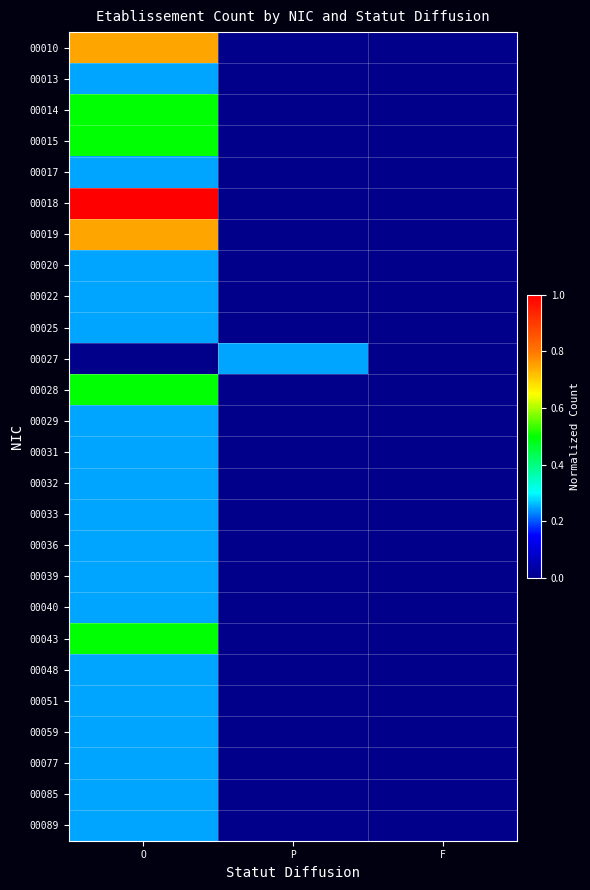

Reading right to left, extract all data points from this chart.

00010: F=0.0	P=0.0	O=0.7
00013: F=0.0	P=0.0	O=0.2
00014: F=0.0	P=0.0	O=0.5
00015: F=0.0	P=0.0	O=0.5
00017: F=0.0	P=0.0	O=0.2
00018: F=0.0	P=0.0	O=1.0
00019: F=0.0	P=0.0	O=0.7
00020: F=0.0	P=0.0	O=0.2
00022: F=0.0	P=0.0	O=0.2
00025: F=0.0	P=0.0	O=0.2
00027: F=0.0	P=0.2	O=0.0
00028: F=0.0	P=0.0	O=0.5
00029: F=0.0	P=0.0	O=0.2
00031: F=0.0	P=0.0	O=0.2
00032: F=0.0	P=0.0	O=0.2
00033: F=0.0	P=0.0	O=0.2
00036: F=0.0	P=0.0	O=0.2
00039: F=0.0	P=0.0	O=0.2
00040: F=0.0	P=0.0	O=0.2
00043: F=0.0	P=0.0	O=0.5
00048: F=0.0	P=0.0	O=0.2
00051: F=0.0	P=0.0	O=0.2
00059: F=0.0	P=0.0	O=0.2
00077: F=0.0	P=0.0	O=0.2
00085: F=0.0	P=0.0	O=0.2
00089: F=0.0	P=0.0	O=0.2